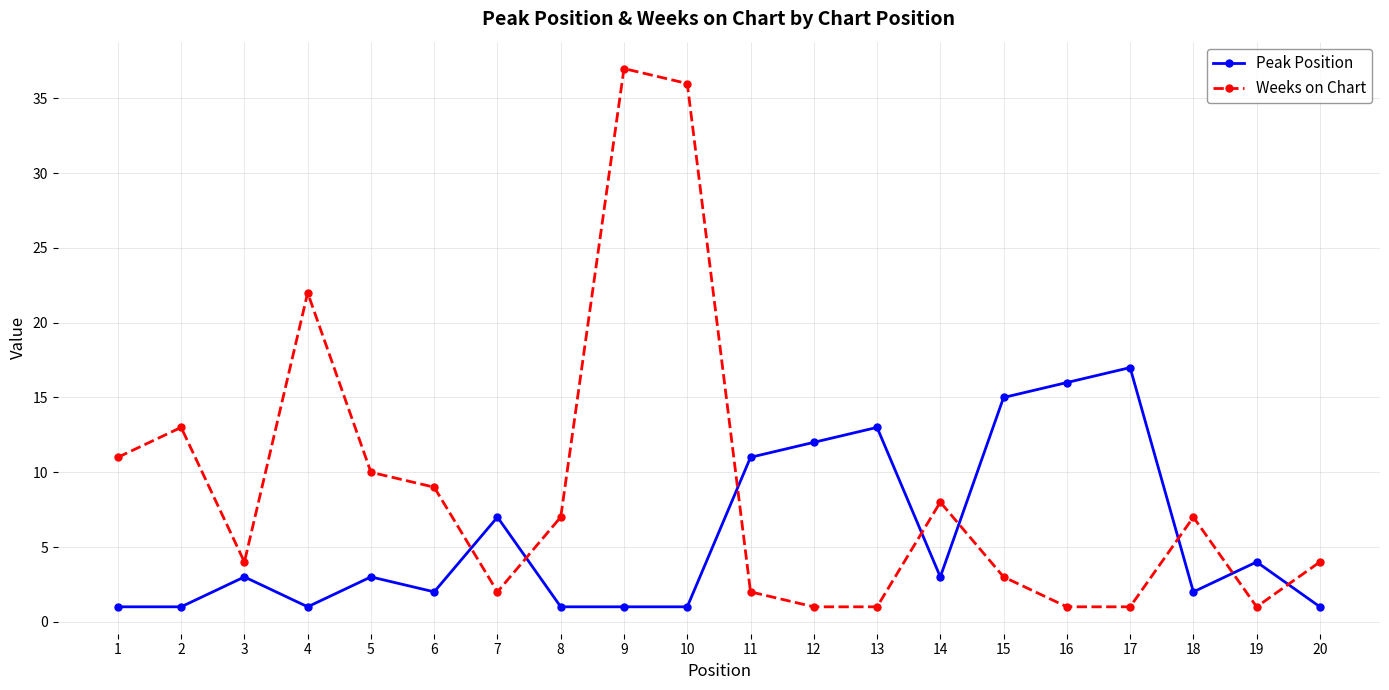

The Weeks on Chart series shows 36 at 10. True or false?

True